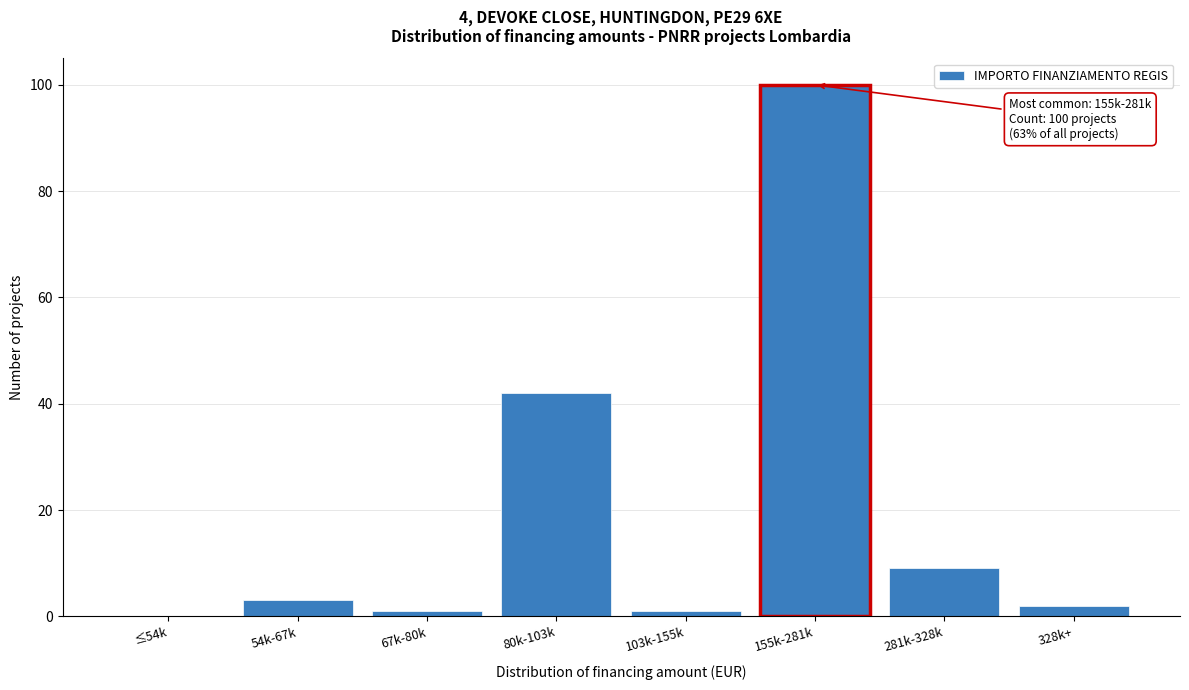

Reading left to right, list all the values displayed in this chart.

≤54k=0	54k-67k=3	67k-80k=1	80k-103k=42	103k-155k=1	155k-281k=100	281k-328k=9	328k+=2